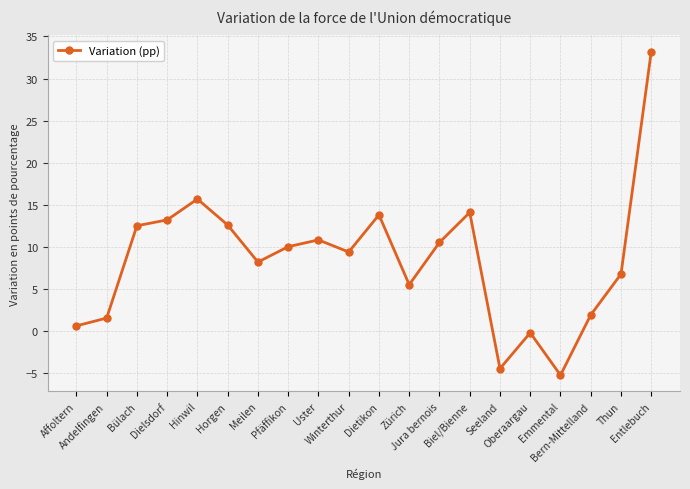

How many values are below zero?

3